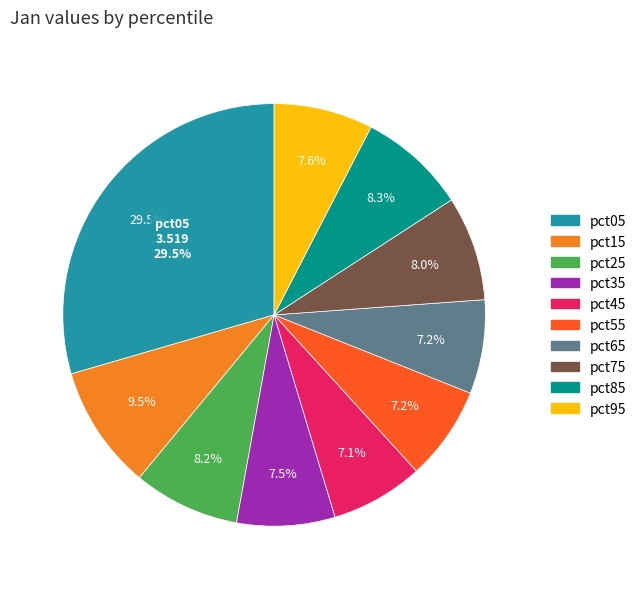

Which slice is the largest?

pct05